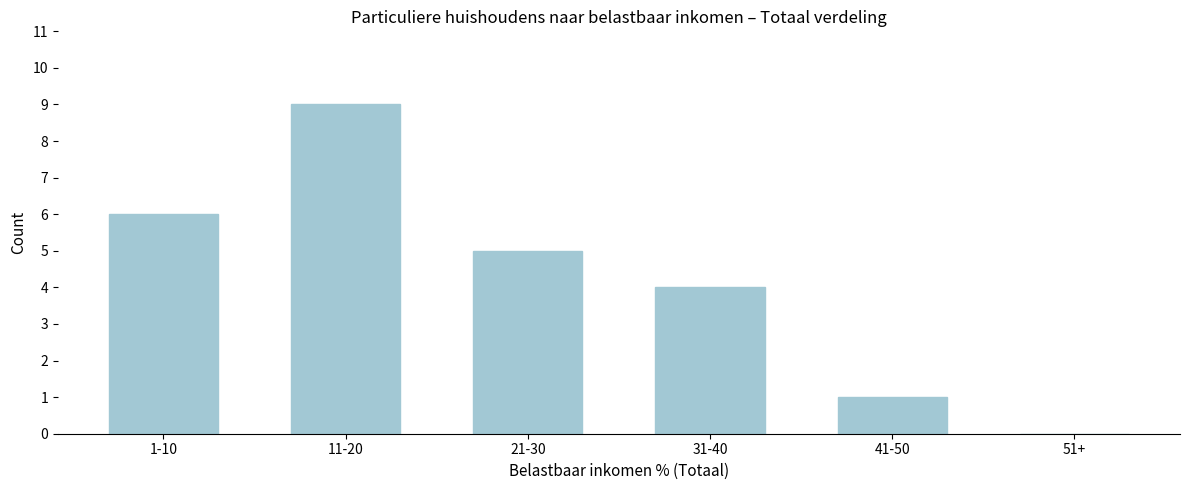

Reading right to left, list all the values displayed in this chart.

51+=0	41-50=1	31-40=4	21-30=5	11-20=9	1-10=6